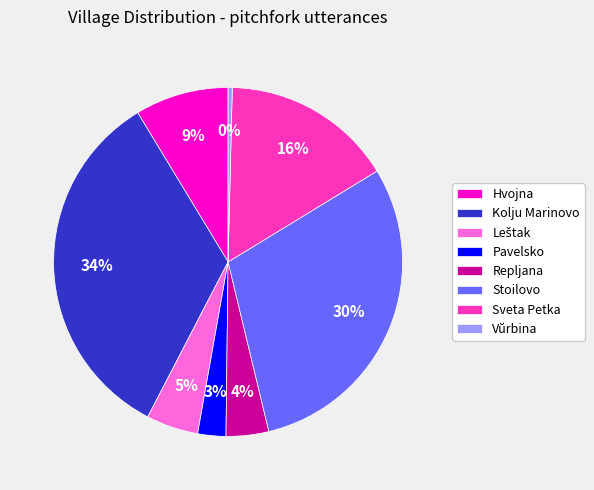

To the nearest percent, what percentage of the pie is Sveta Petka?

16%